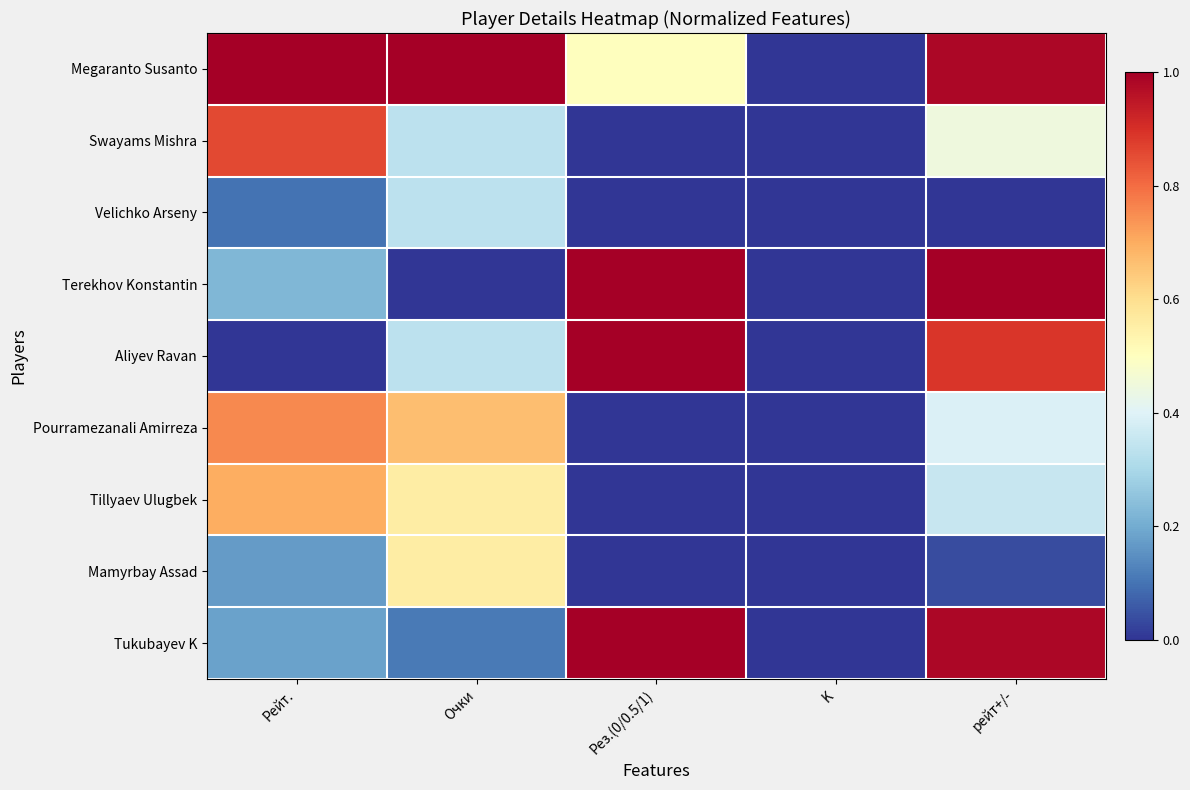

What is the total value across all series at Рейт.?

4.0